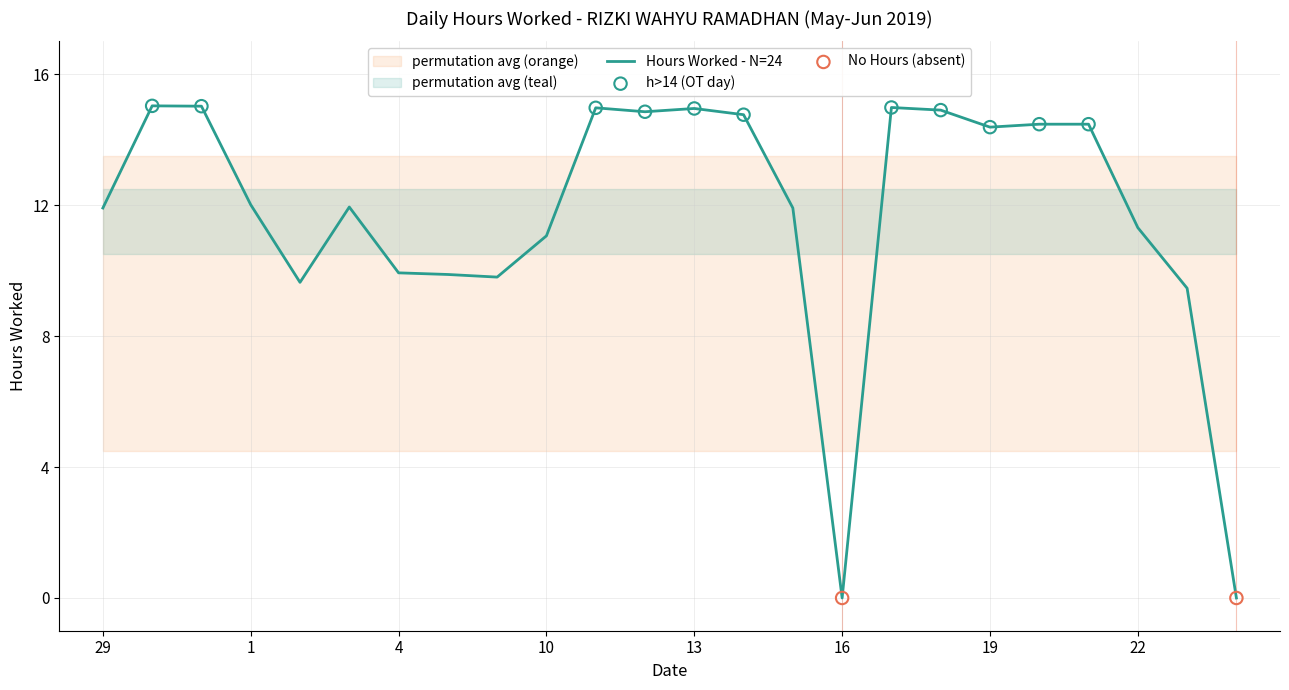

Between 29 and 4, which is larger?

29